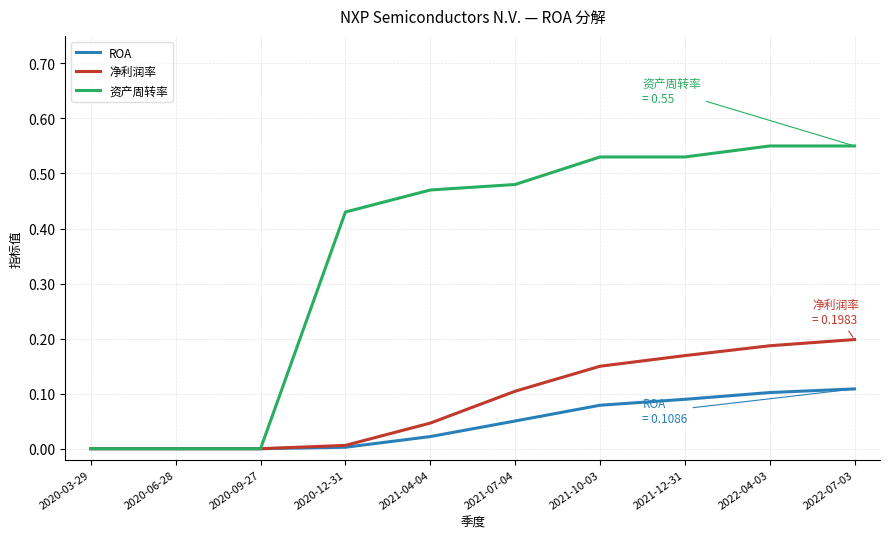

Rank the series by their maximum value, from highest to lowest.

资产周转率, 净利润率, ROA